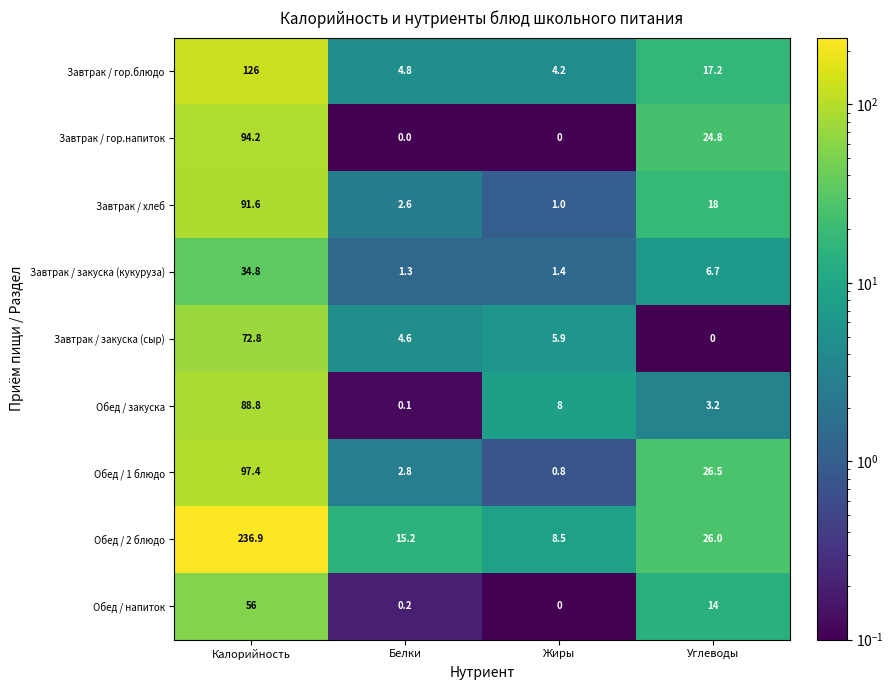

At which category is the sum across all series the highest?

Калорийность